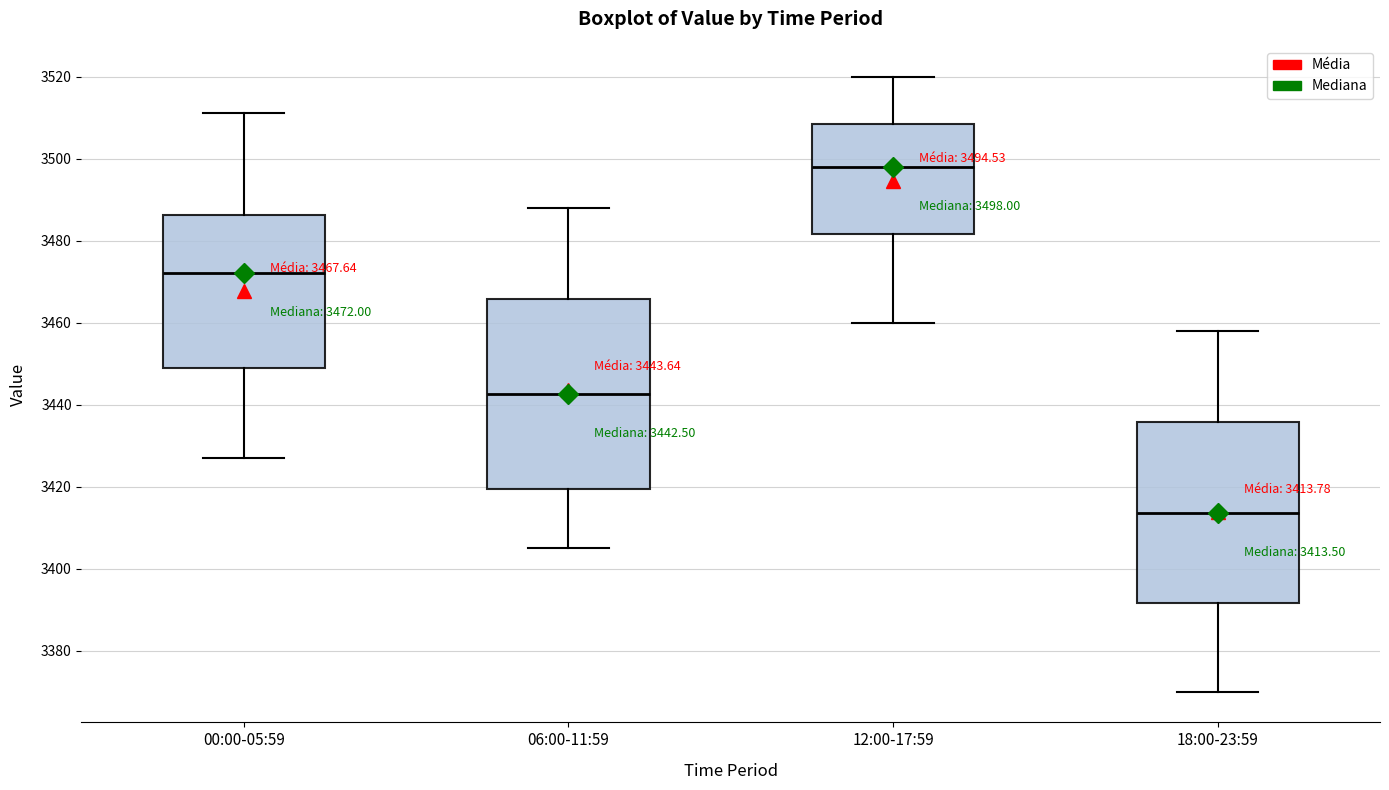

Which box's median line is the highest?

12:00-17:59